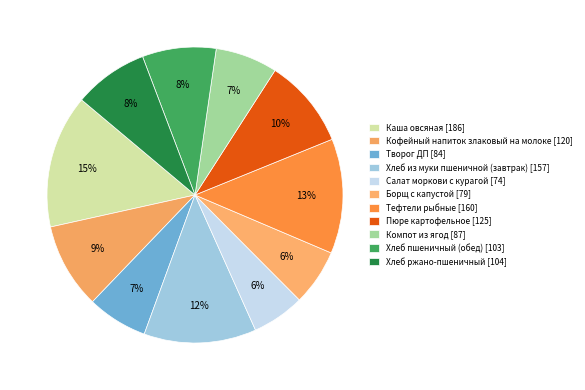

Count the number of slices in the pie.

11